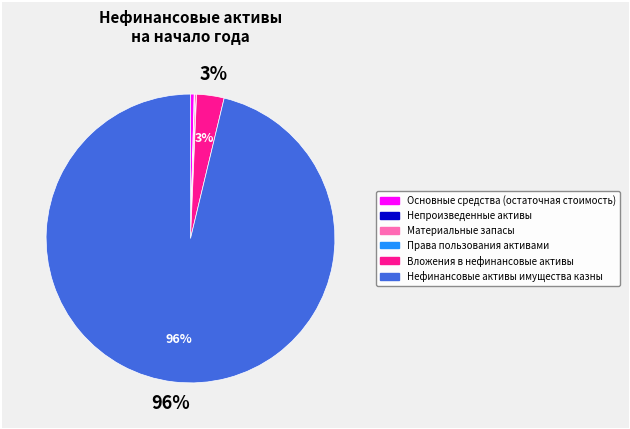

What is the largest slice in the pie chart?

Нефинансовые активы имущества казны